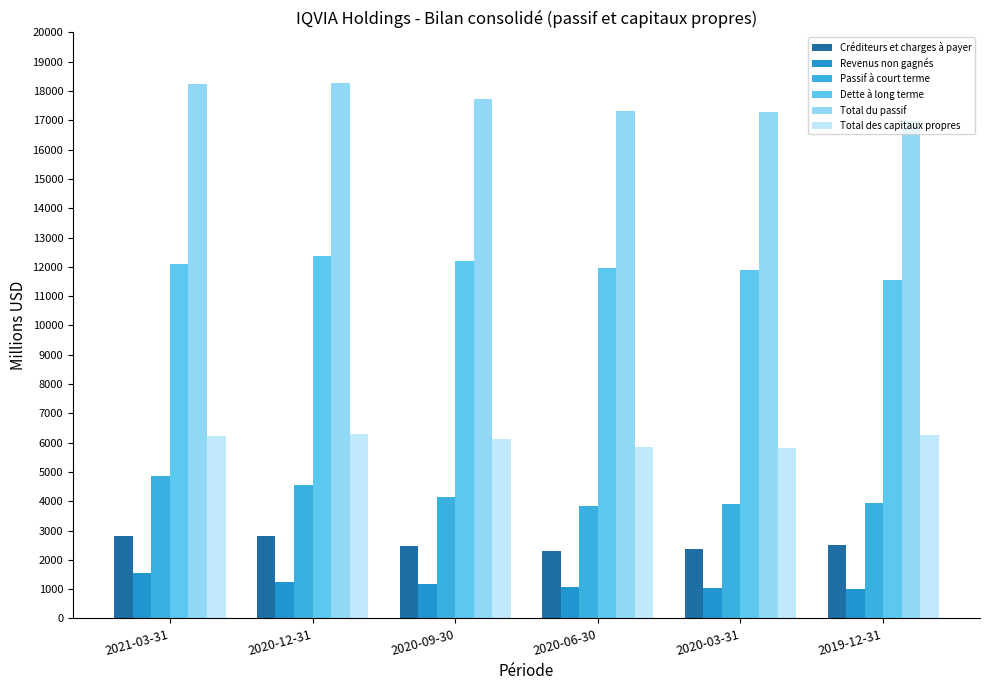

Which category has the lowest value across all series?

2019-12-31